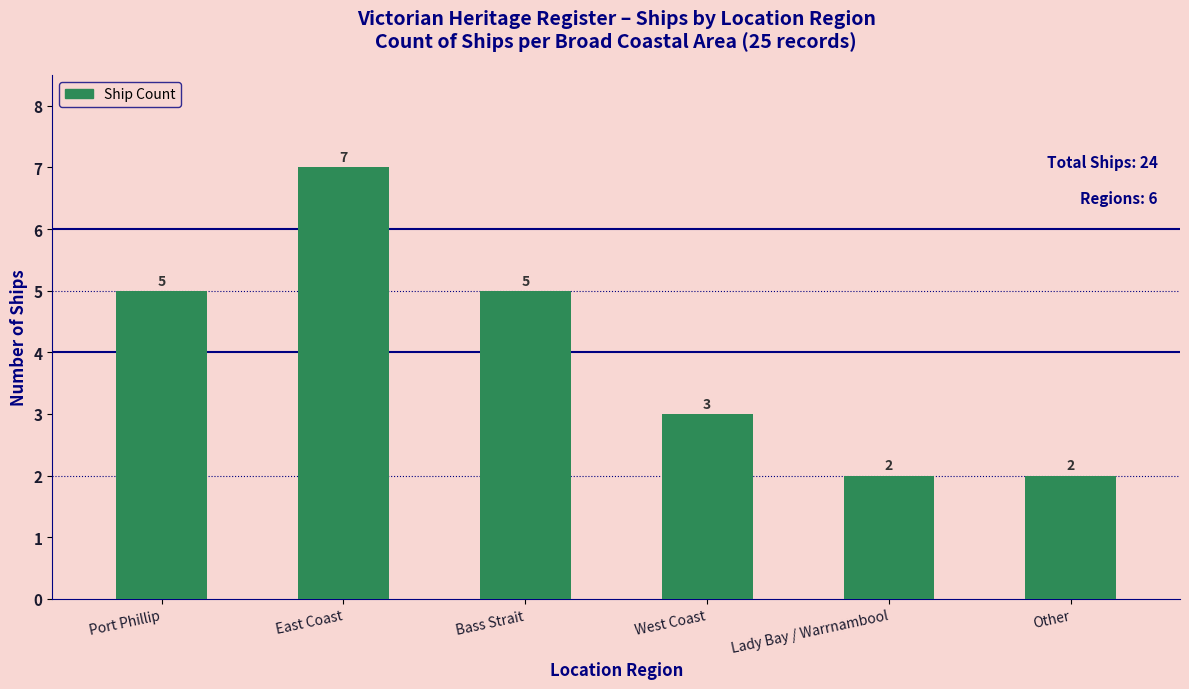

Approximately how many times larger is the value at East Coast compared to West Coast?

2.3